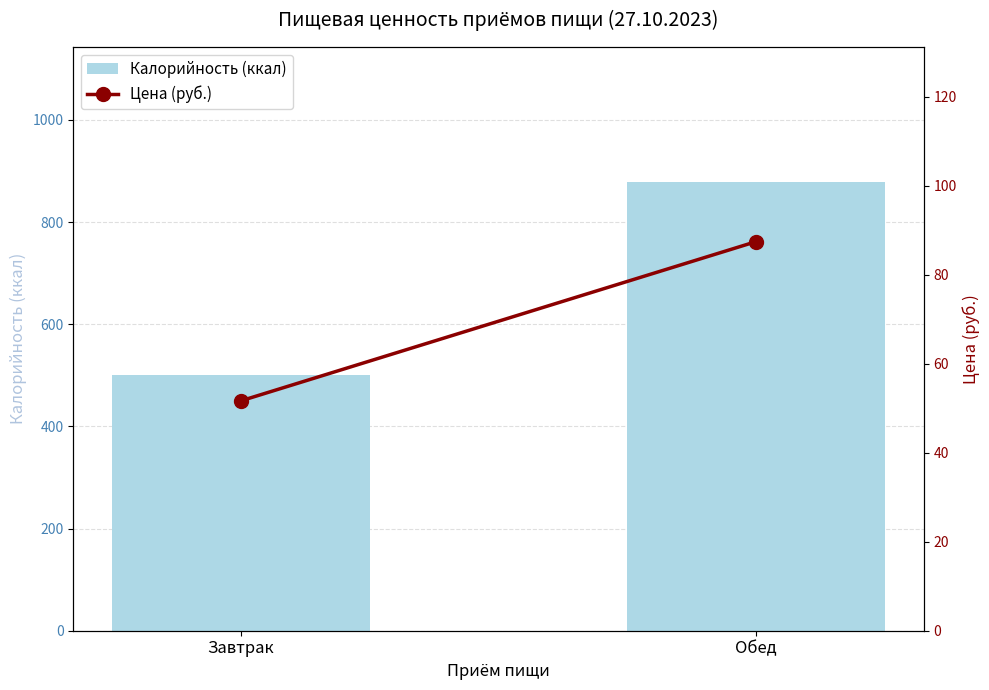

Where is Цена (руб.) nearest to the value 69?

Завтрак